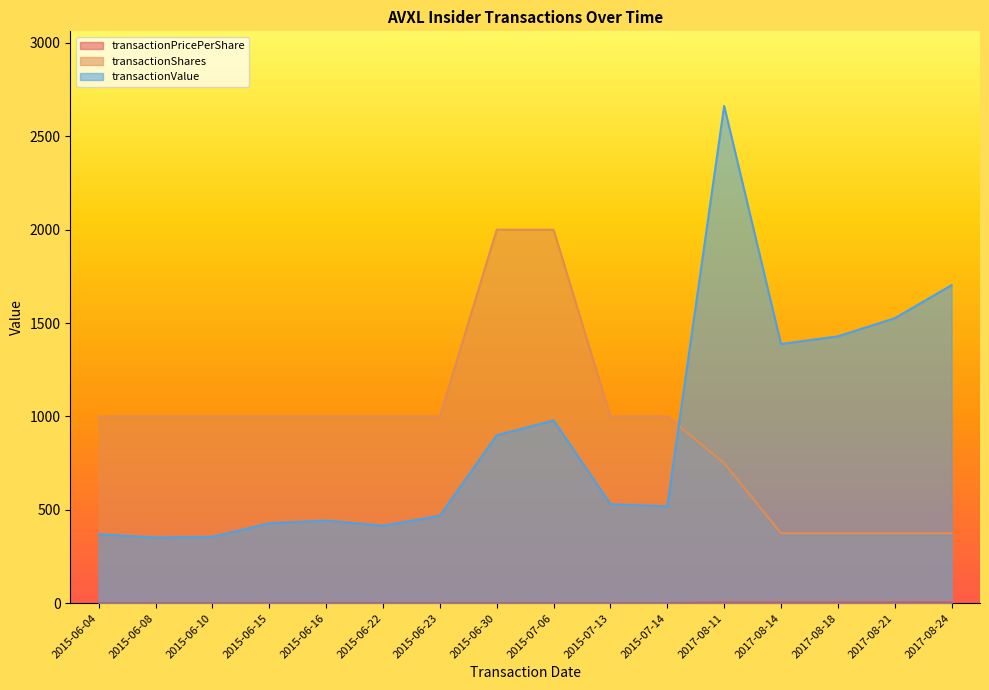

What is the minimum value shown in the chart?

0.4